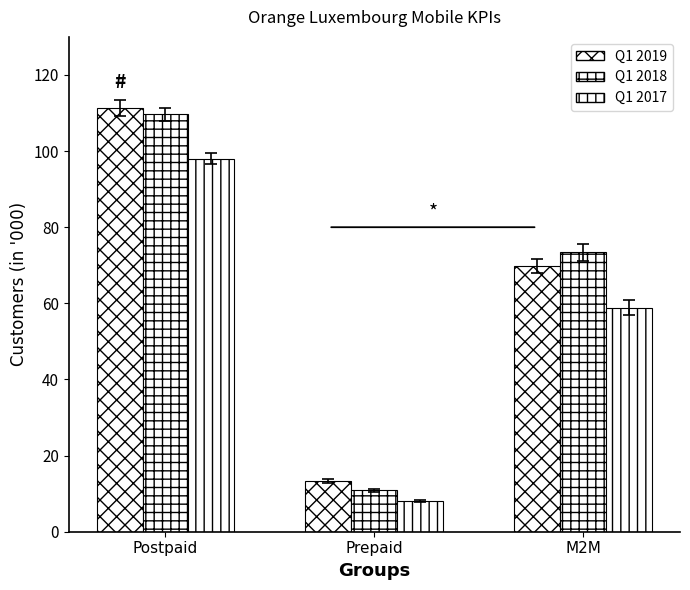

How many bars are there in total?

9